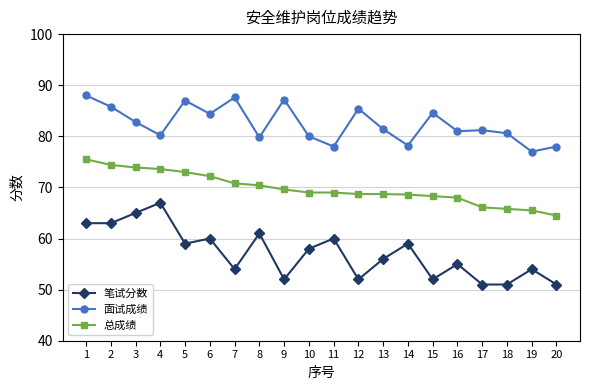

Read the 面试成绩 value at 16.

81.0